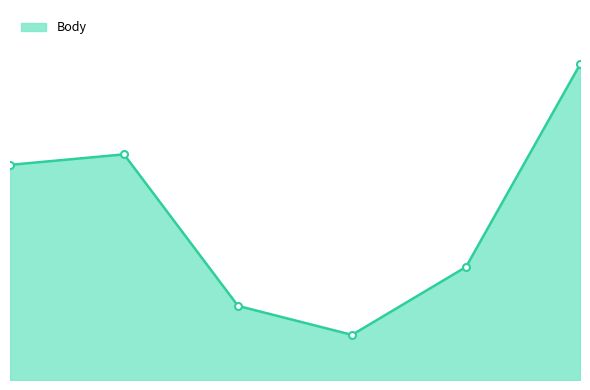

Reading left to right, transcribe all the data shown in this chart.

4070	4269	1402	854	2139	5970